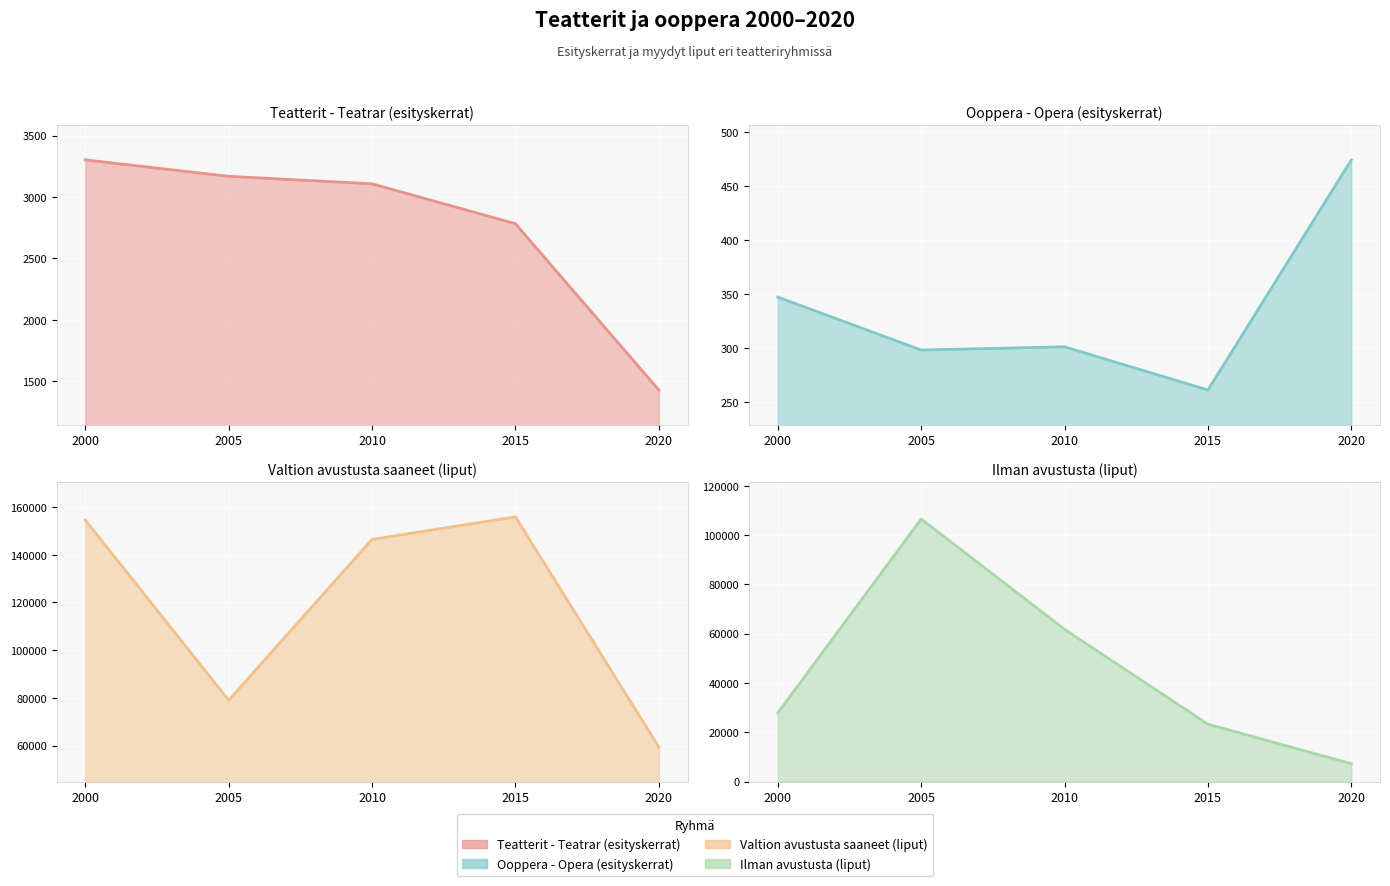

At how many categories does at least one series exceed 141696?

3